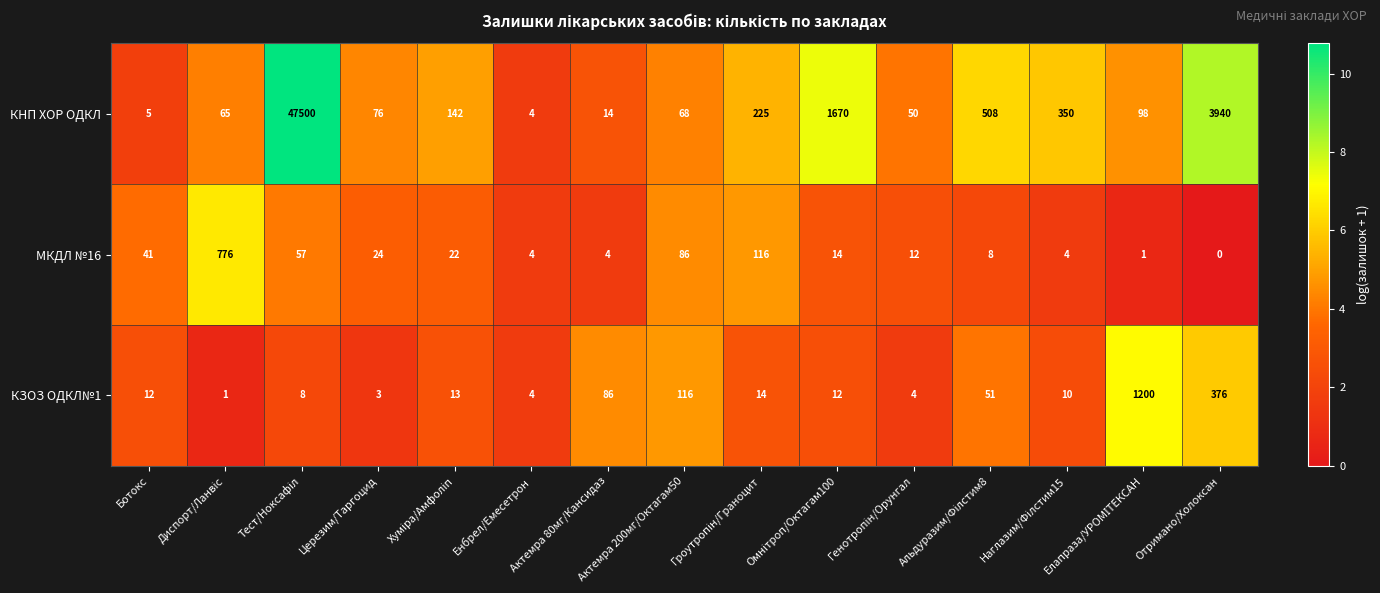

The КНП ХОР ОДКЛ series shows 68 at Актемра 200мг/Октагам50. True or false?

True